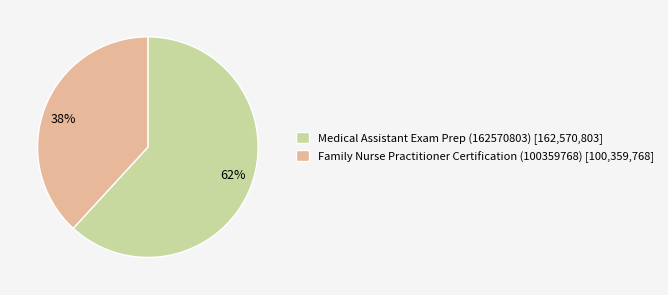

Is it true that Family Nurse Practitioner Certification (100359768) is 38% of the pie?

True